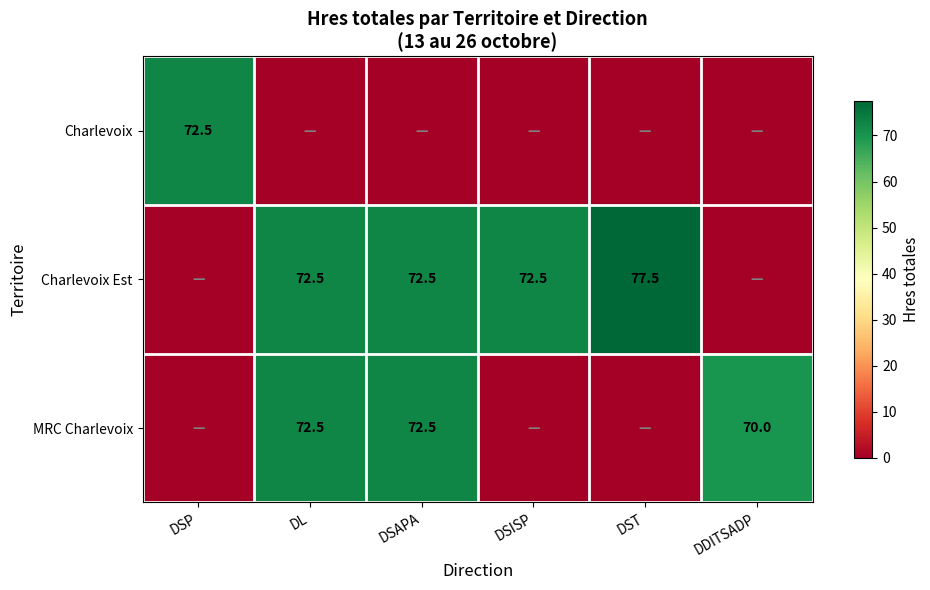

Is it true that MRC Charlevoix equals 42.5 at DDITSADP?

False